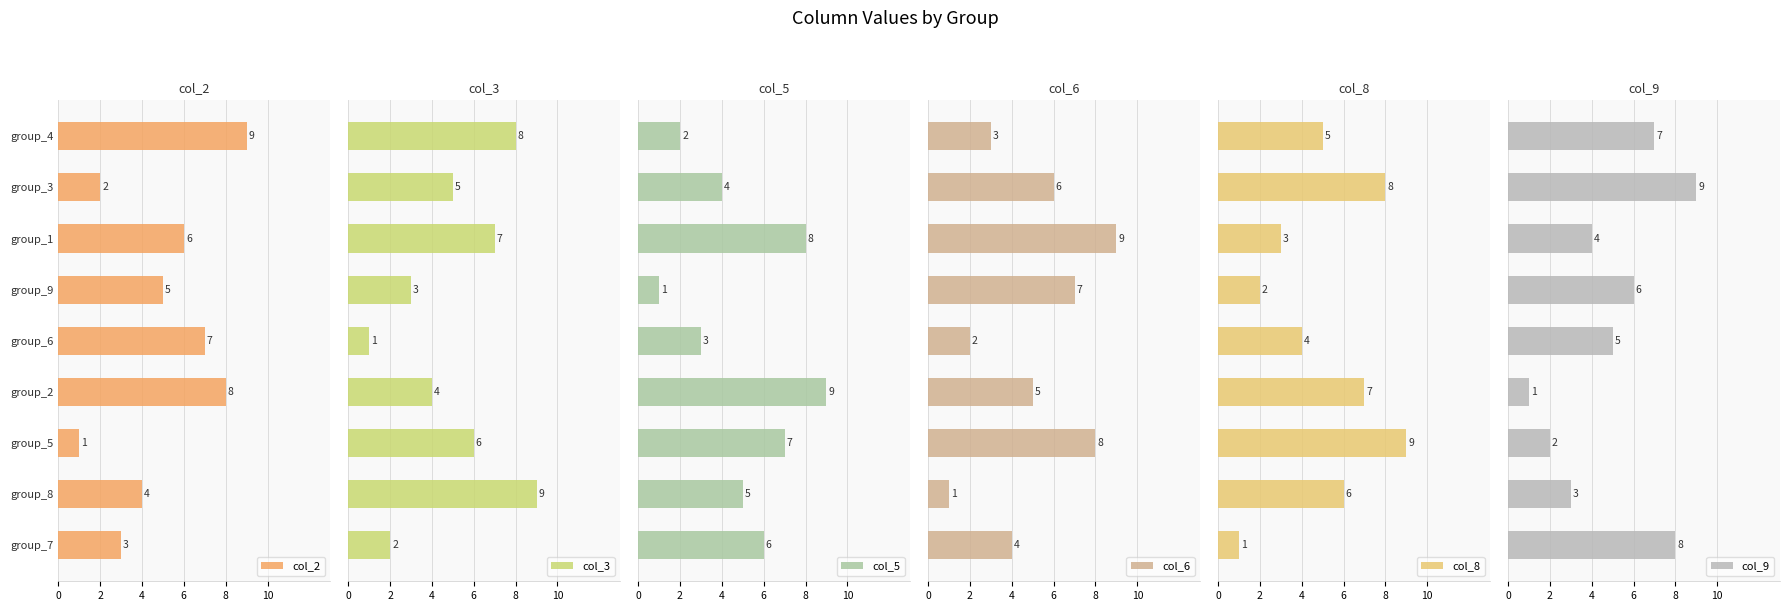

At which label does col_2 reach its minimum?

group_5